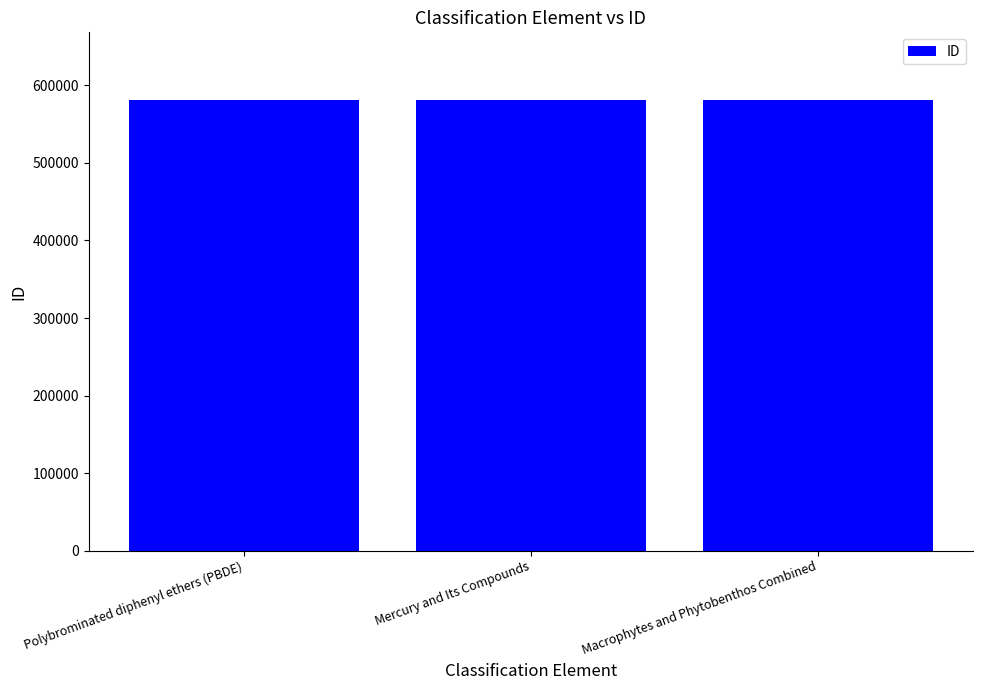

What is the sum of all values?

1743655